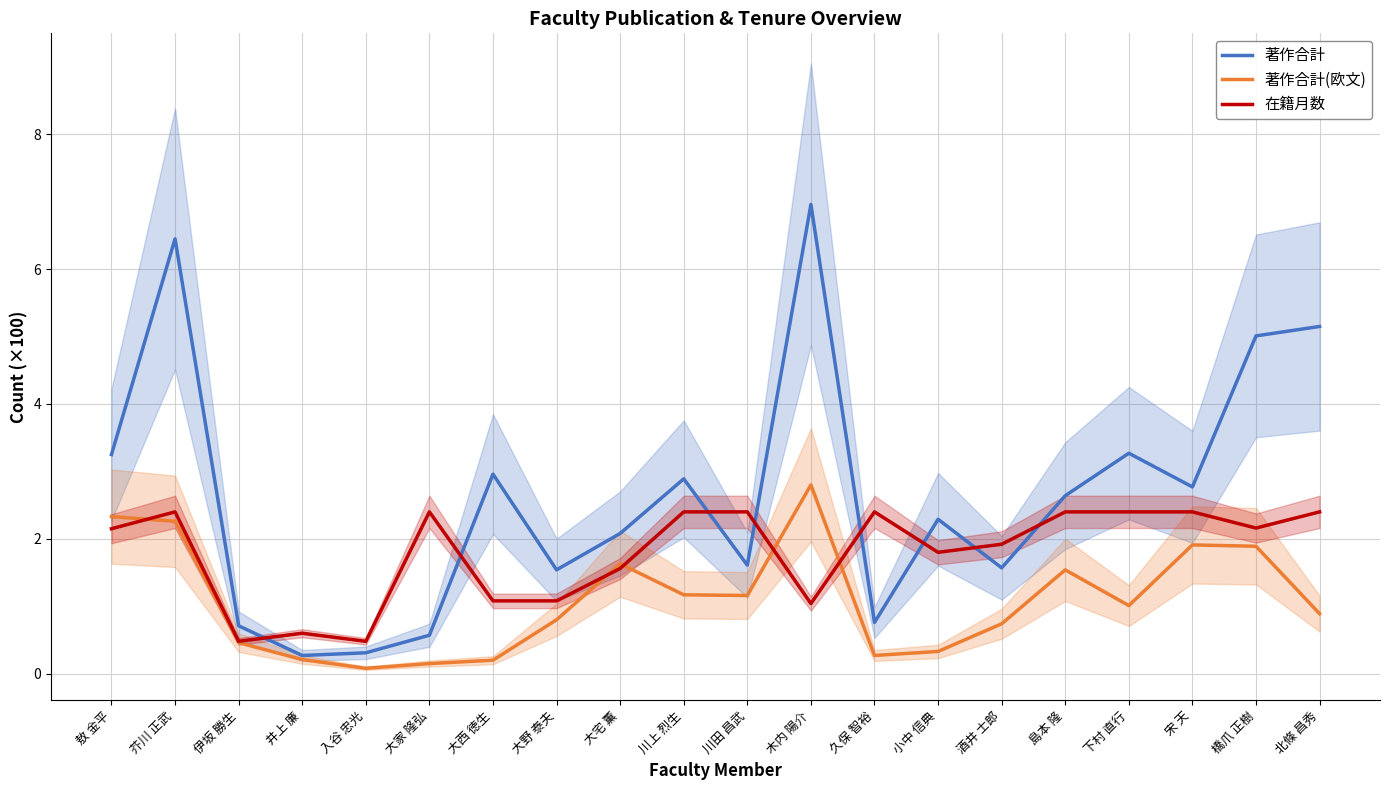

Reading left to right, extract all data points from this chart.

著作合計: 3.2	6.5	0.7	0.3	0.3	0.6	3.0	1.5	2.1	2.9	1.6	7.0	0.8	2.3	1.6	2.6	3.3	2.8	5.0	5.2
著作合計(欧文): 2.3	2.3	0.5	0.2	0.1	0.1	0.2	0.8	1.6	1.2	1.2	2.8	0.3	0.3	0.7	1.5	1.0	1.9	1.9	0.9
在籍月数: 2.1	2.4	0.5	0.6	0.5	2.4	1.1	1.1	1.6	2.4	2.4	1.0	2.4	1.8	1.9	2.4	2.4	2.4	2.2	2.4